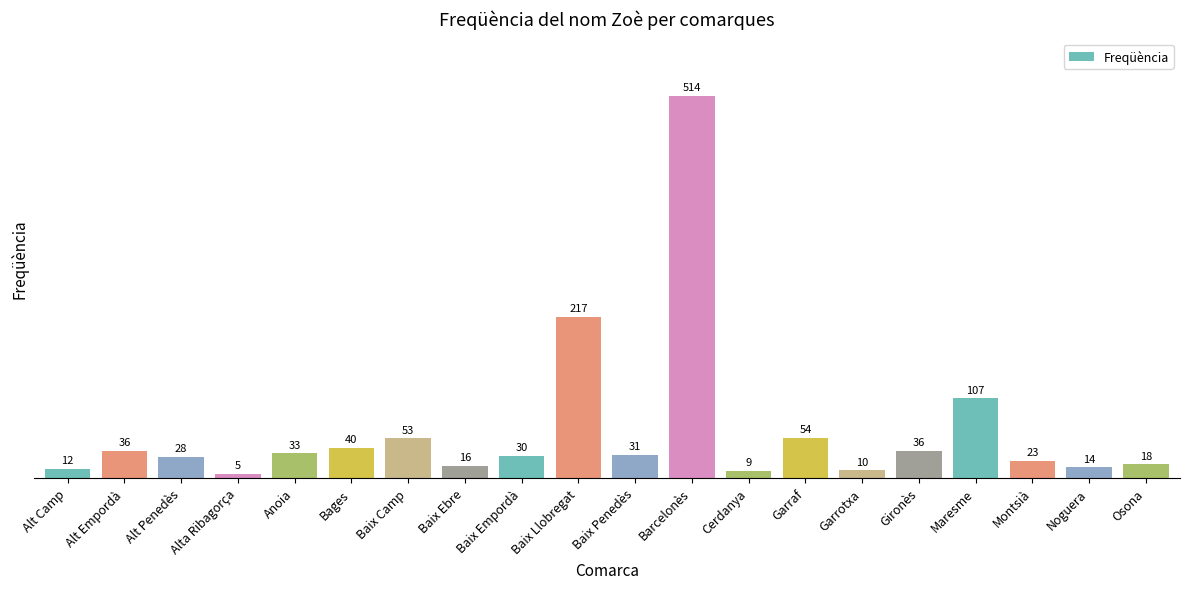

Reading left to right, transcribe all the data shown in this chart.

Alt Camp=12	Alt Empordà=36	Alt Penedès=28	Alta Ribagorça=5	Anoia=33	Bages=40	Baix Camp=53	Baix Ebre=16	Baix Empordà=30	Baix Llobregat=217	Baix Penedès=31	Barcelonès=514	Cerdanya=9	Garraf=54	Garrotxa=10	Gironès=36	Maresme=107	Montsià=23	Noguera=14	Osona=18